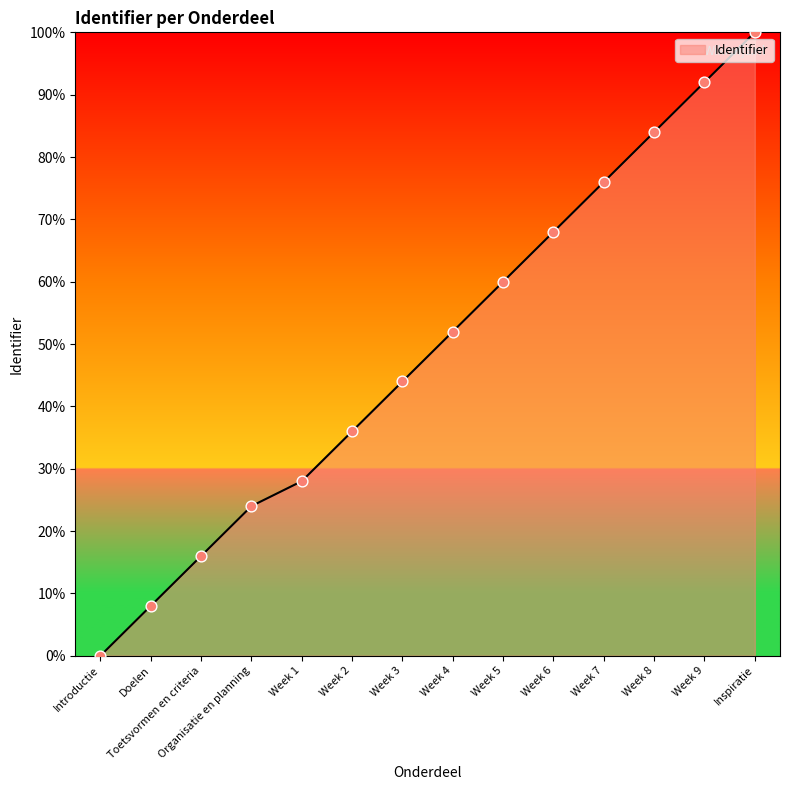

Approximately how many times larger is the value at Week 7 compared to Week 3?

1.7